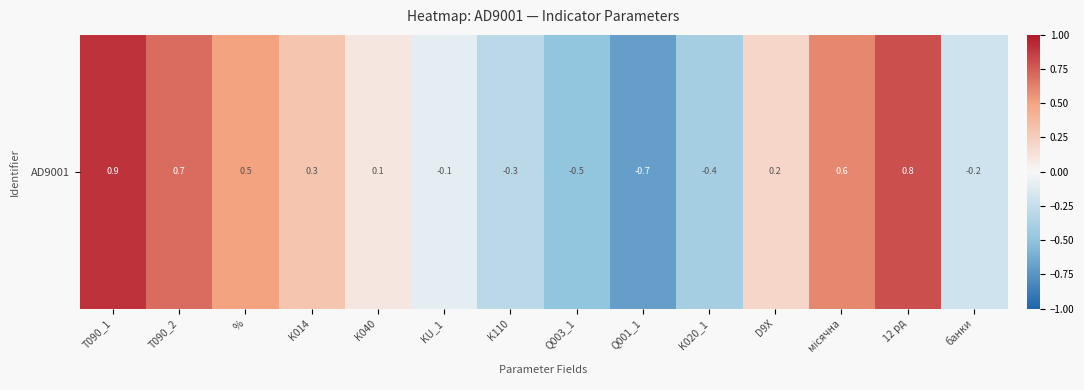

At which label is the value closest to 0?

K040